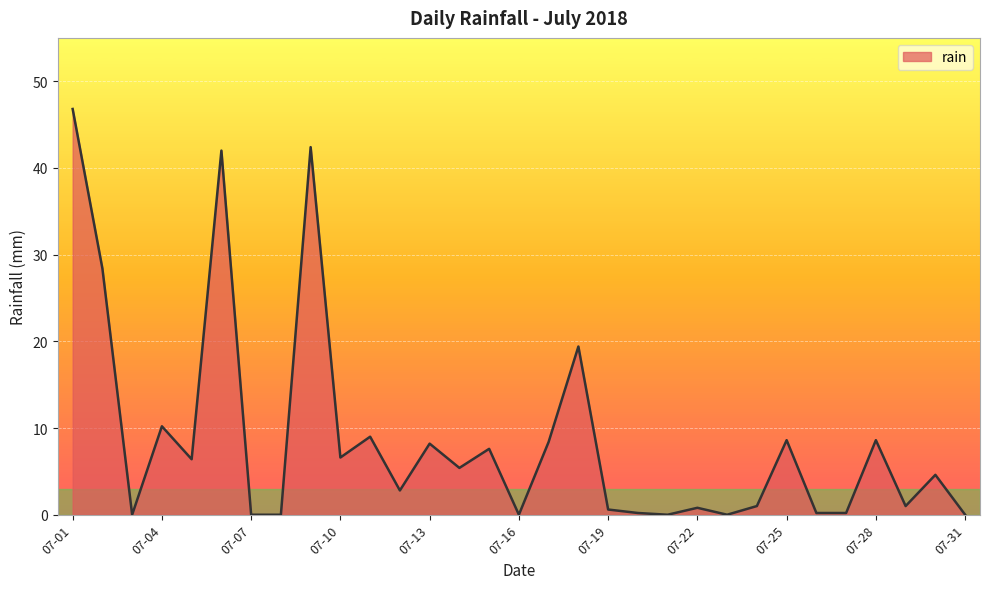

What is the average value?

8.7